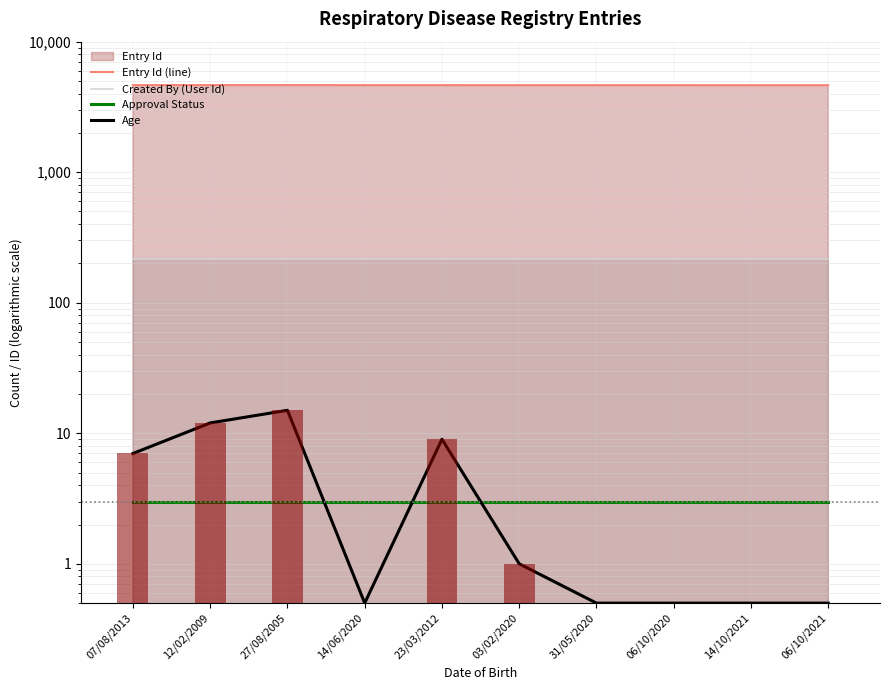

What is the label of the 1st bar from the left?

07/08/2013